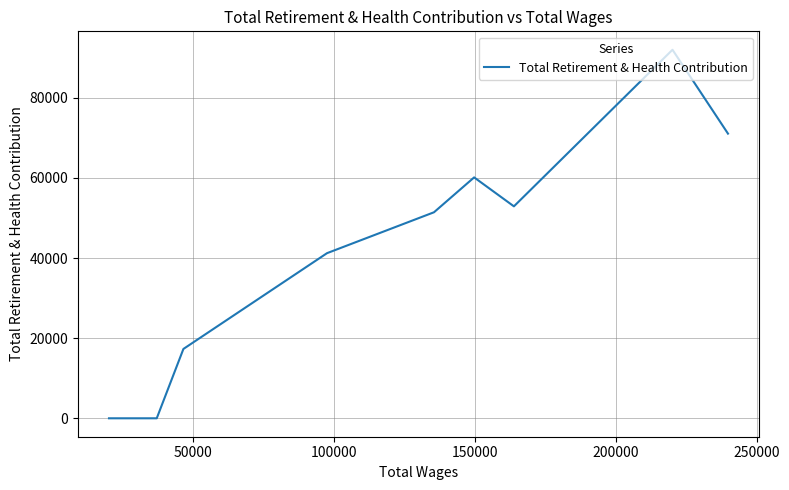

What is the difference between the second highest and second lowest values?

71045